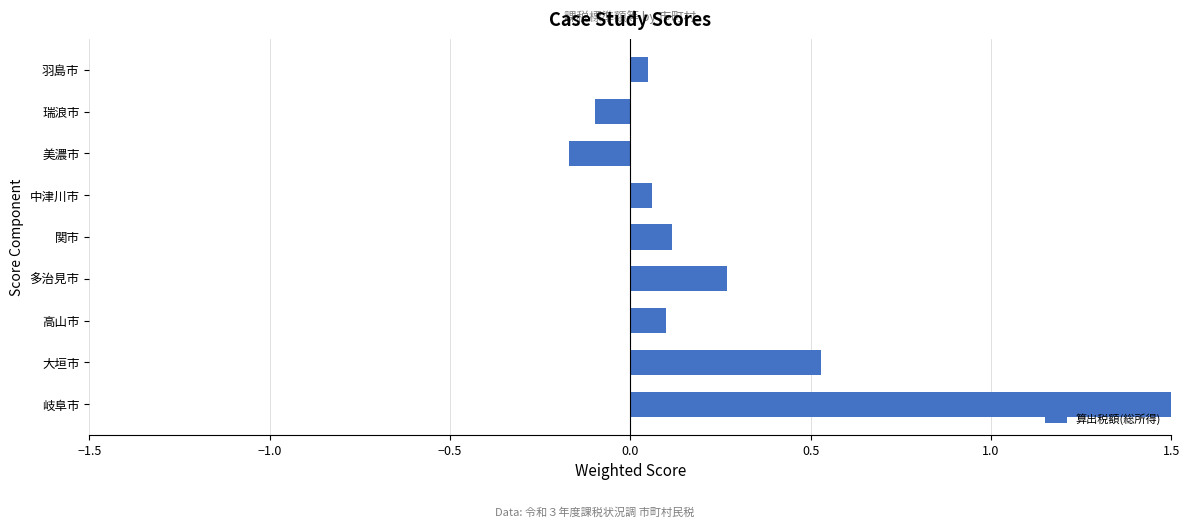

How many data points are above 0?

7